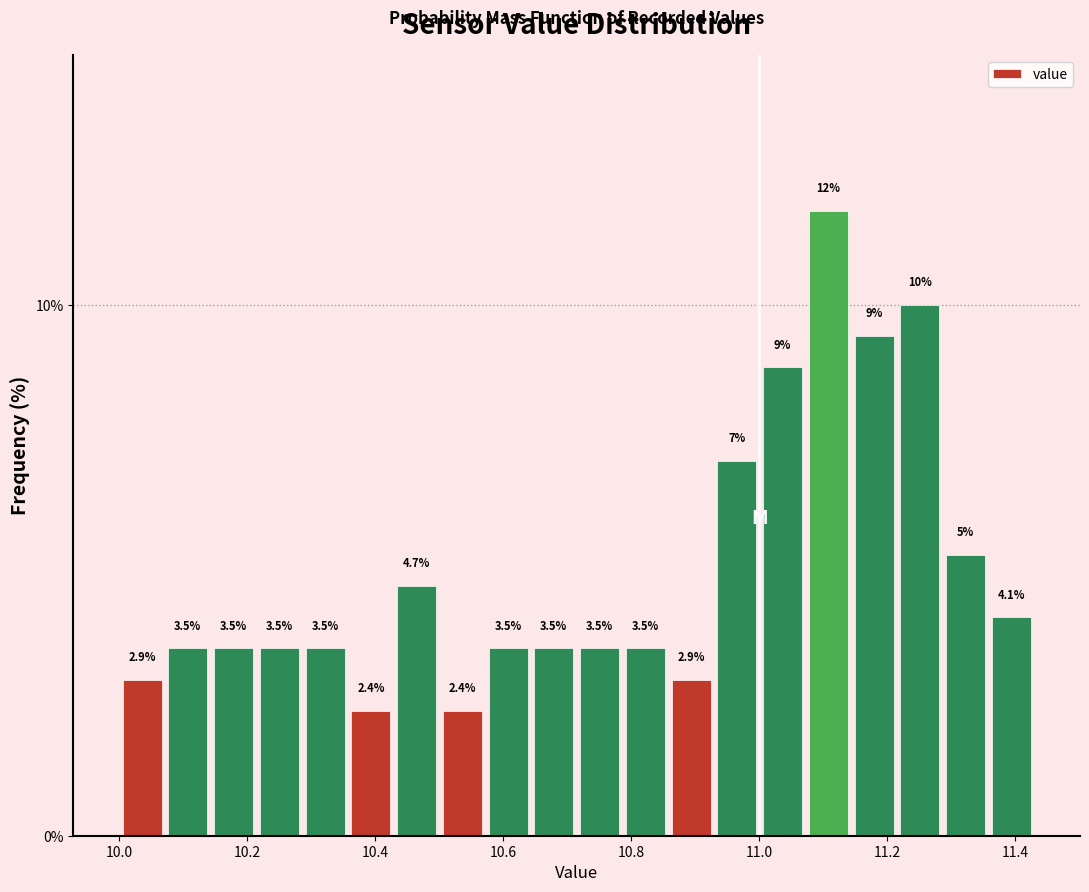

Around what value on the x-axis is the tallest bar? Give the approximate position of its centre, as read against the axis.

11.10